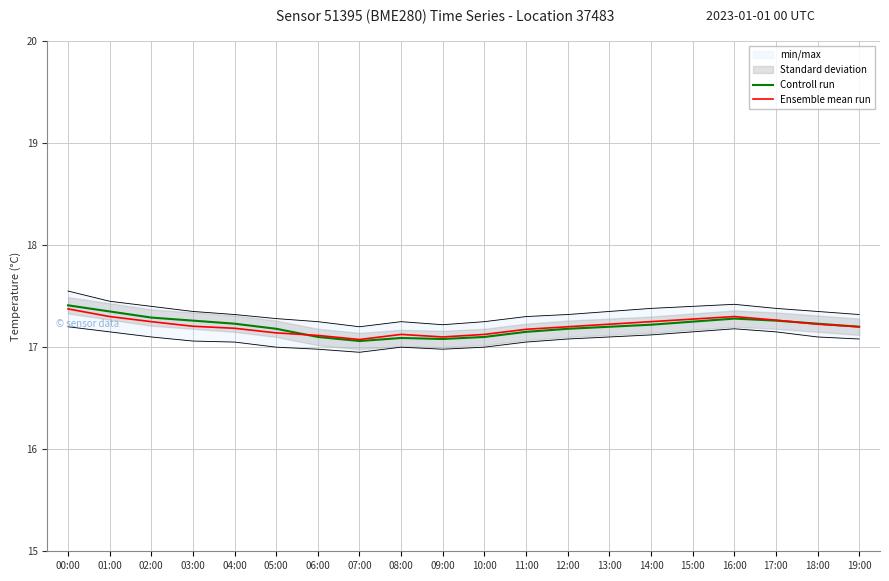

Rank the series at 09:00 from lowest to highest value.

Controll run, Ensemble mean run